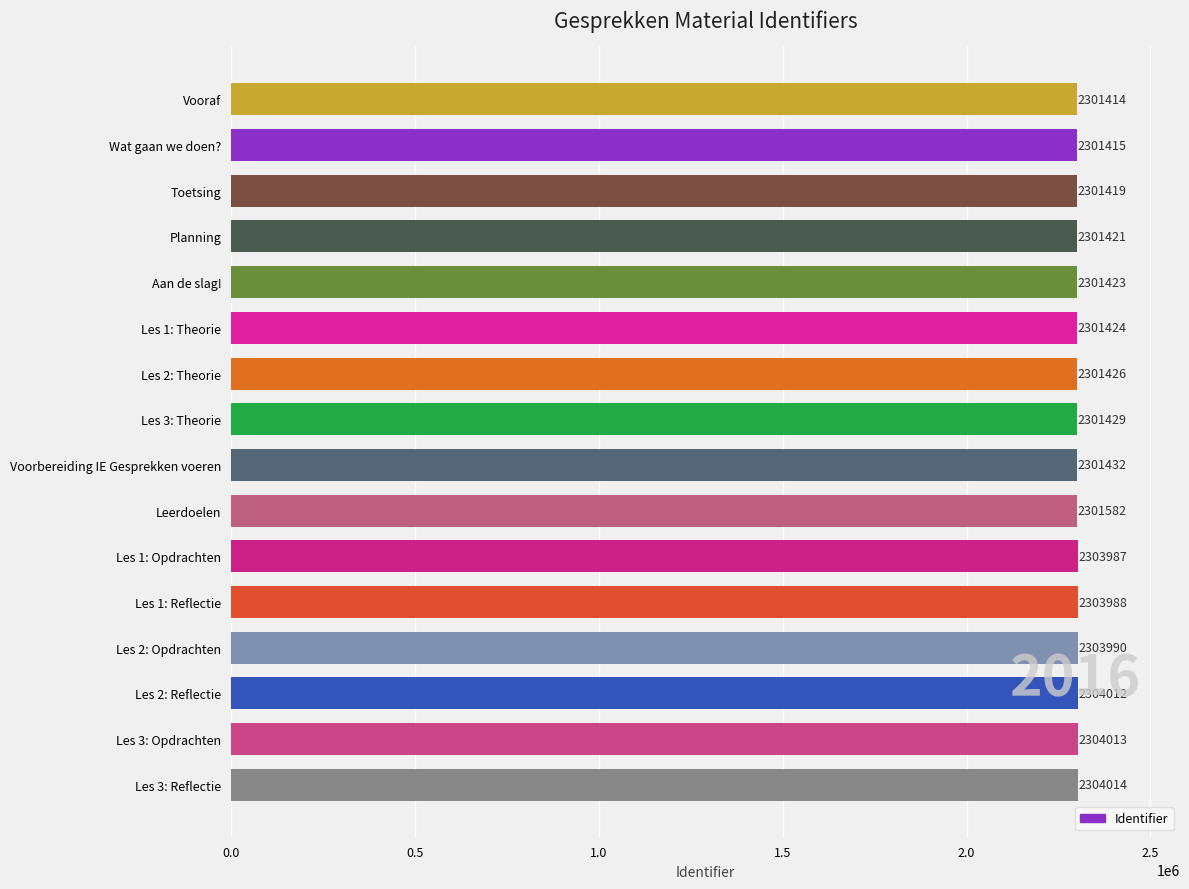

True or false: the data shows 3278808 at Les 3: Opdrachten.

False